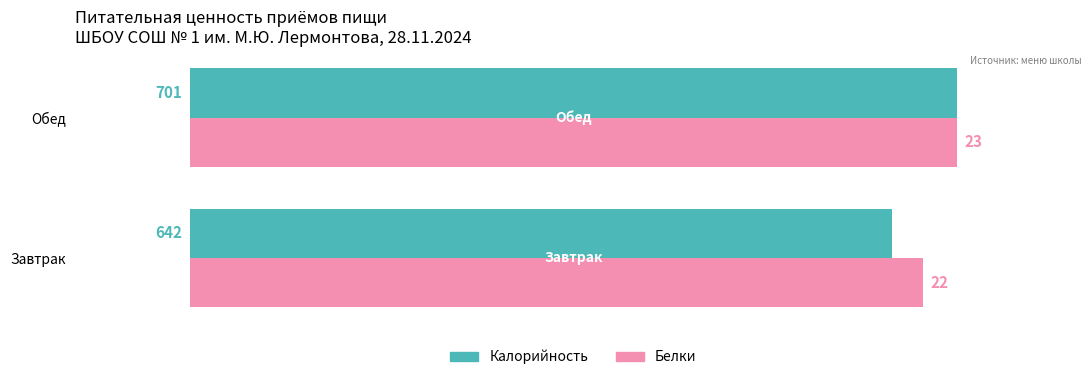

What are all the series names shown in the legend?

Калорийность, Белки